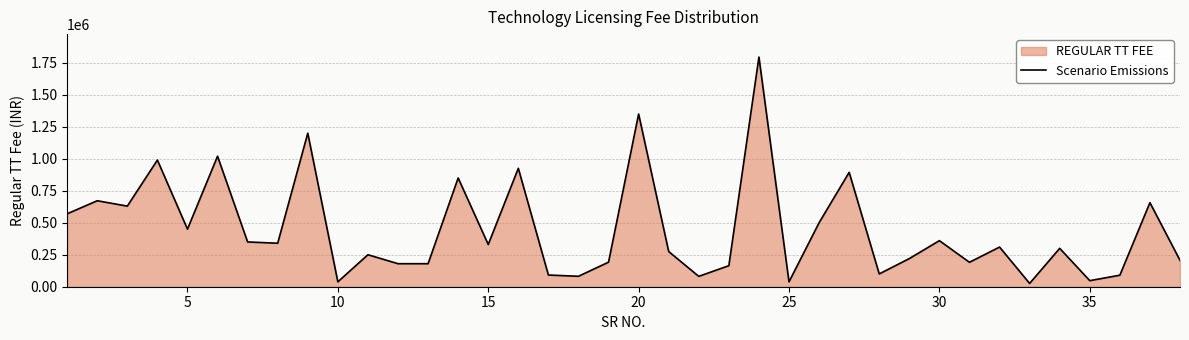

What is the difference between the maximum and minimum values?

1769200